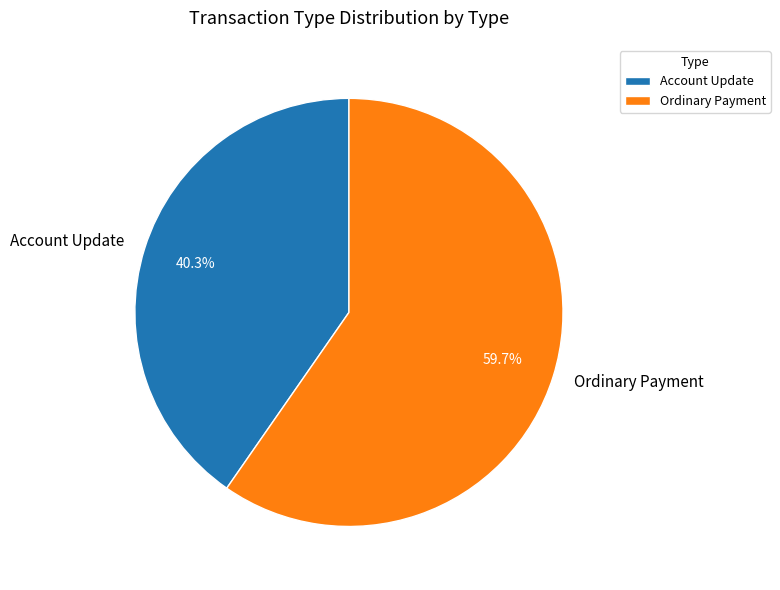

Do Ordinary Payment and Account Update together represent more than half of the pie?

Yes